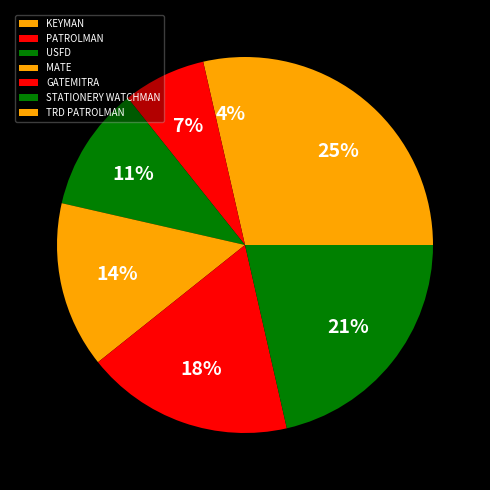

Which category has the smallest portion of the pie?

KEYMAN